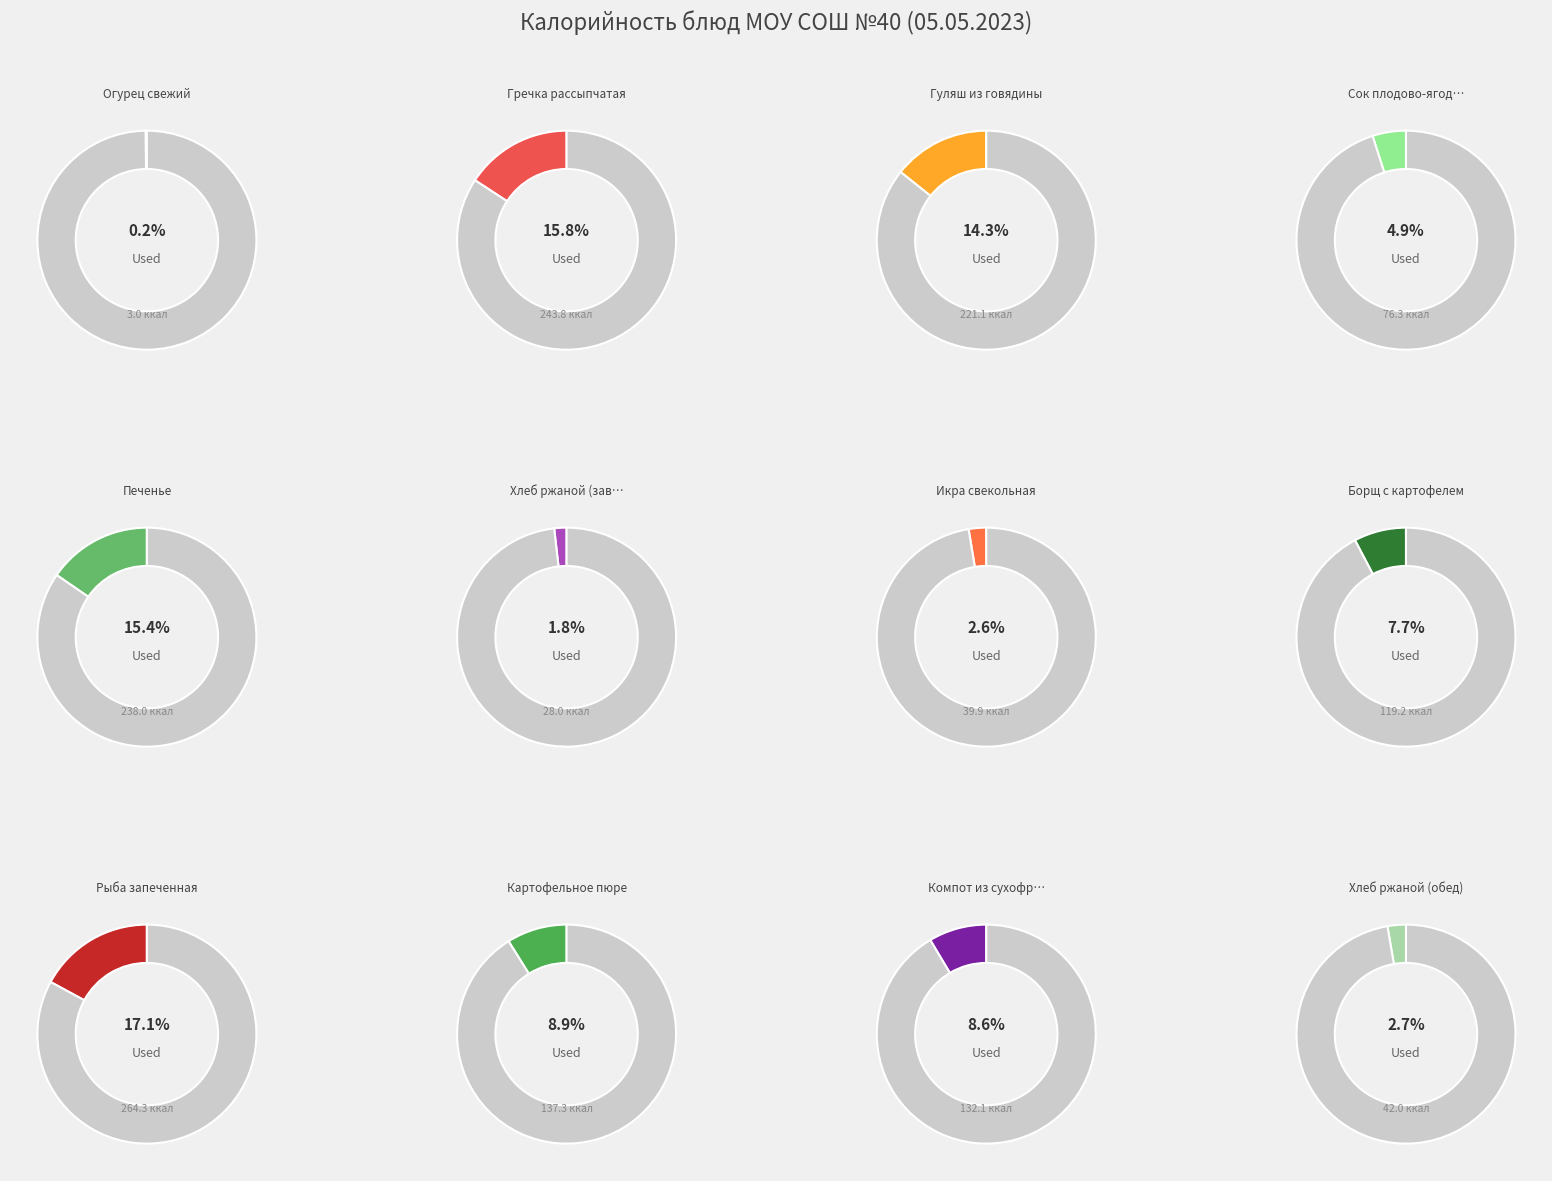

To the nearest percent, what is the average slice percentage?

8%